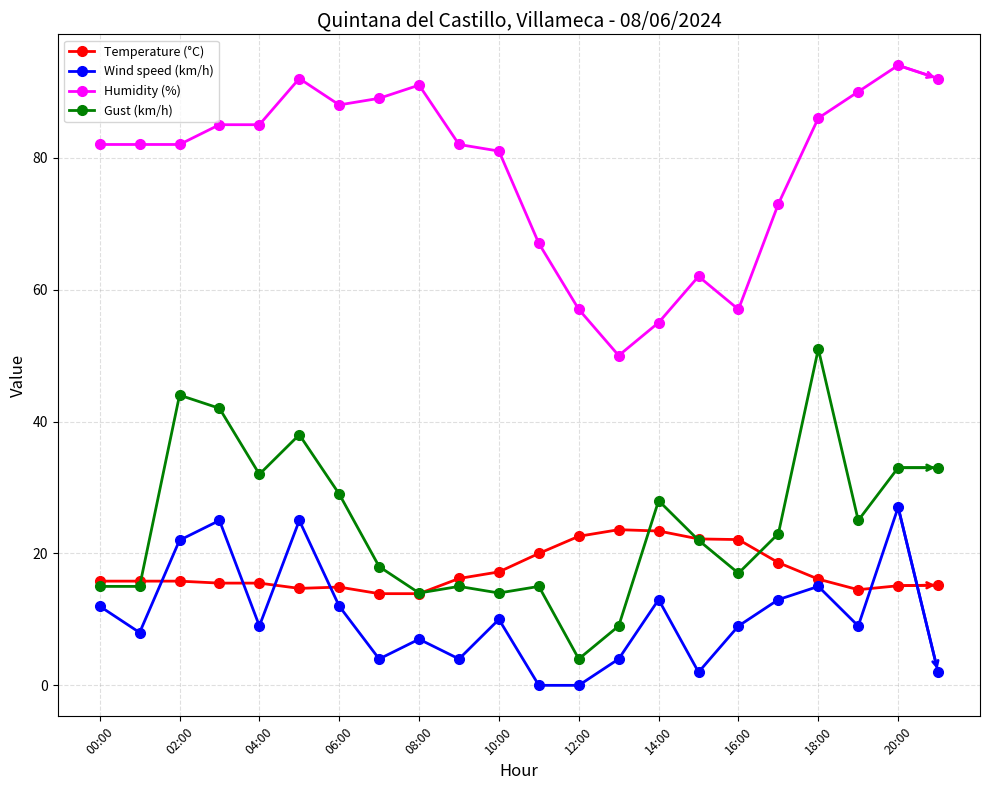

True or false: Wind speed (km/h) has more than 0 points higher than both neighbors.

True